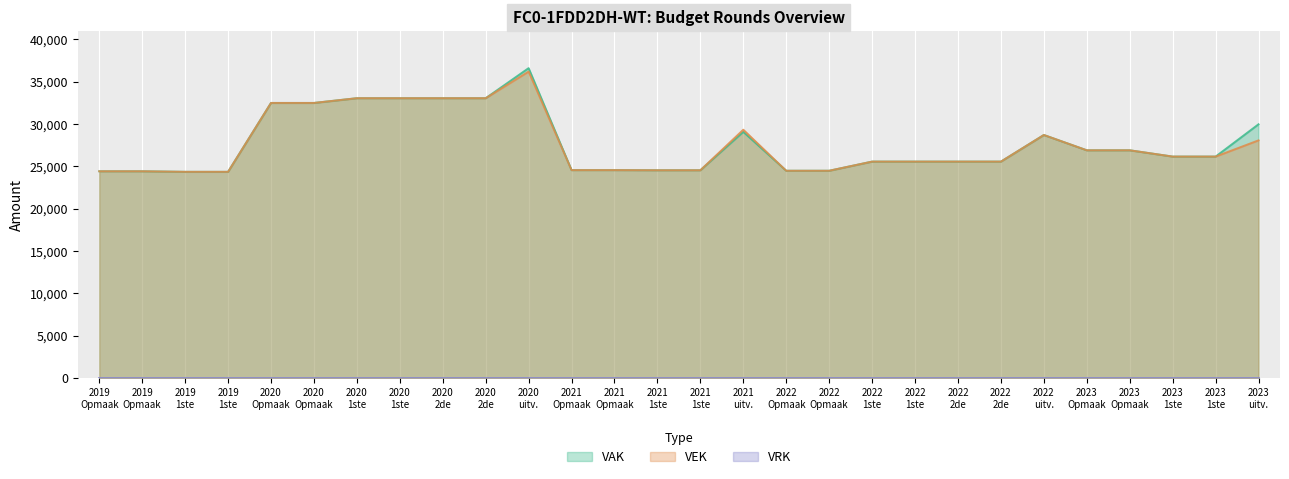

What is the total value across all series at 2020 uitv.?

72759